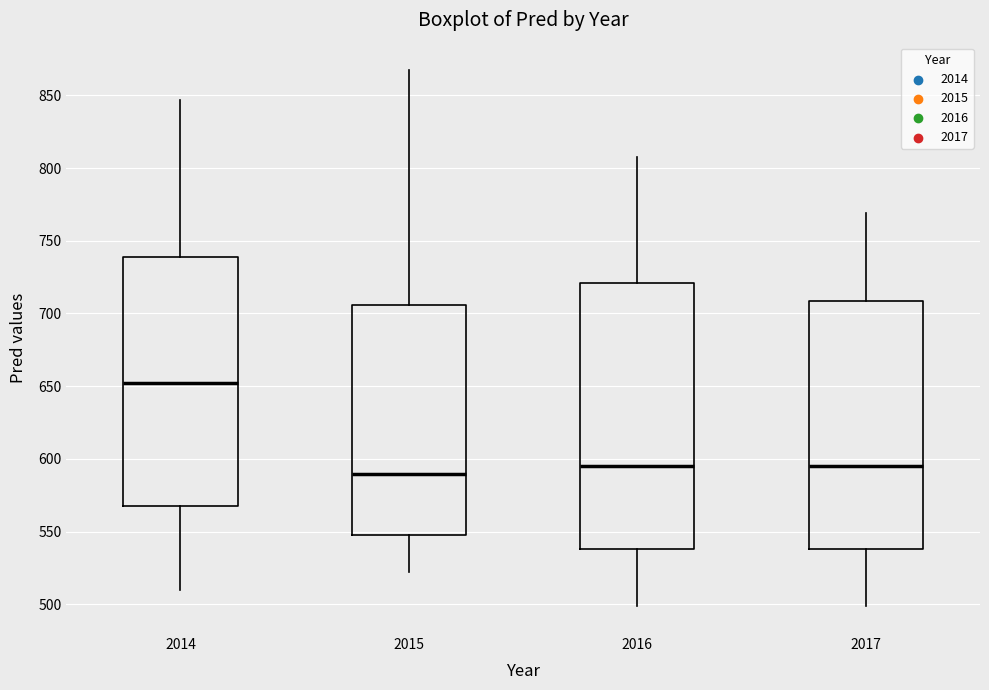

Which box is the tallest, from its lower edge to its upper edge?

2016